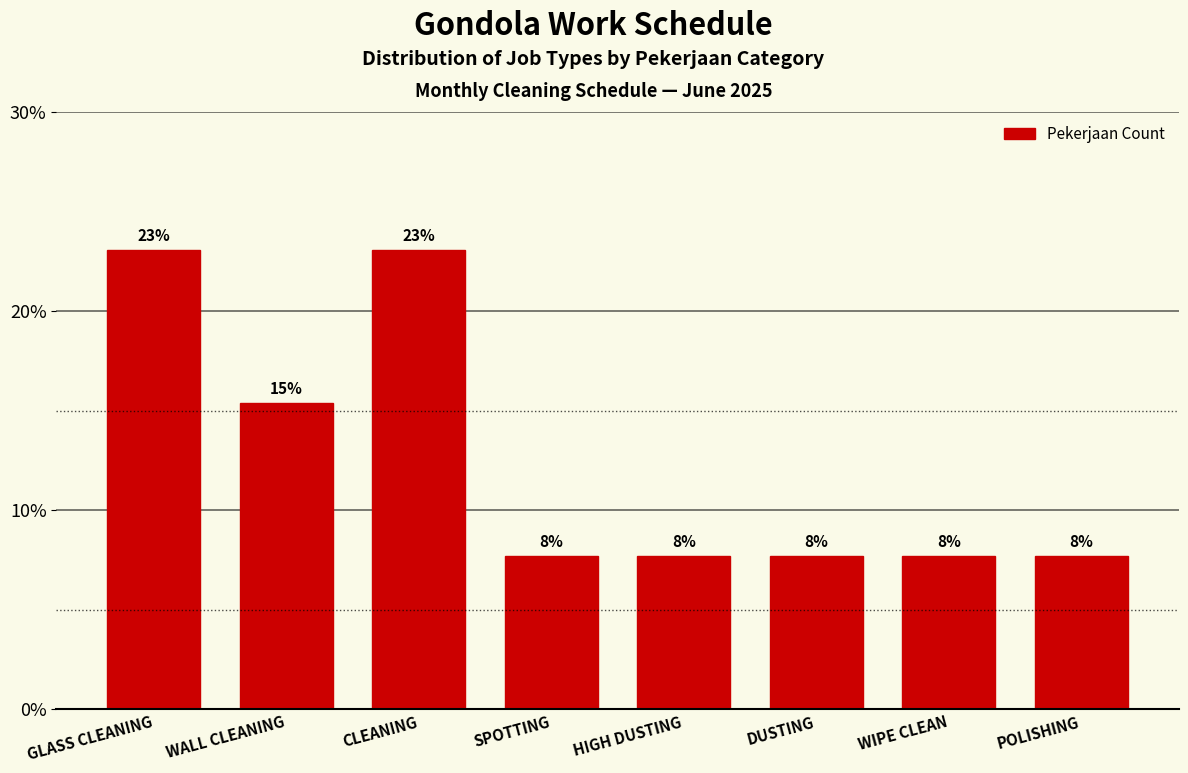

True or false: the data shows 40.2 at GLASS CLEANING.

False